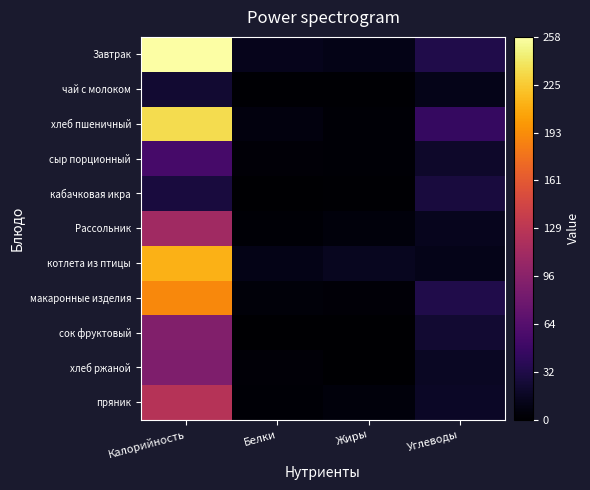

Reading left to right, transcribe all the data shown in this chart.

Завтрак: Калорийность=258.0	Белки=12.9	Жиры=11.0	Углеводы=33.0
чай с молоком: Калорийность=22.6	Белки=1.4	Жиры=1.4	Углеводы=11.2
хлеб пшеничный: Калорийность=235.6	Белки=6.9	Жиры=2.7	Углеводы=44.8
сыр порционный: Калорийность=54.5	Белки=3.4	Жиры=2.4	Углеводы=20.0
кабачковая икра: Калорийность=27.5	Белки=0.4	Жиры=2.0	Углеводы=27.5
Рассольник: Калорийность=111.0	Белки=2.1	Жиры=5.2	Углеводы=13.6
котлета из птицы: Калорийность=213.0	Белки=11.0	Жиры=14.4	Углеводы=11.8
макаронные изделия: Калорийность=191.0	Белки=5.0	Жиры=4.0	Углеводы=32.8
сок фруктовый: Калорийность=91.9	Белки=0.3	Жиры=0.0	Углеводы=22.6
хлеб ржаной: Калорийность=90.5	Белки=3.3	Жиры=0.6	Углеводы=17.1
пряник: Калорийность=125.5	Белки=2.5	Жиры=5.5	Углеводы=18.0